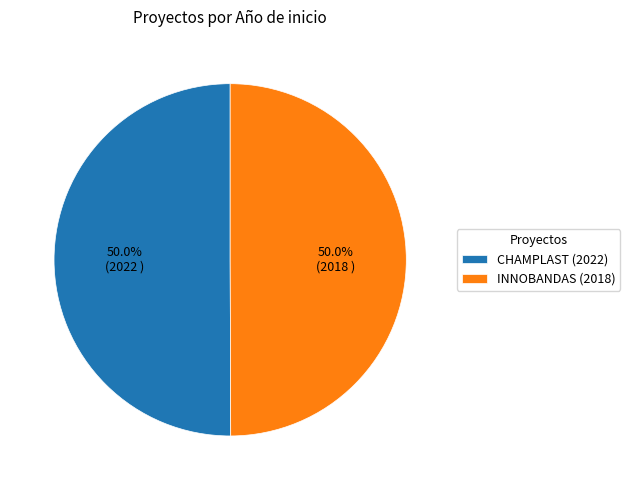

To the nearest percent, what portion does CHAMPLAST (2022) represent?

50%